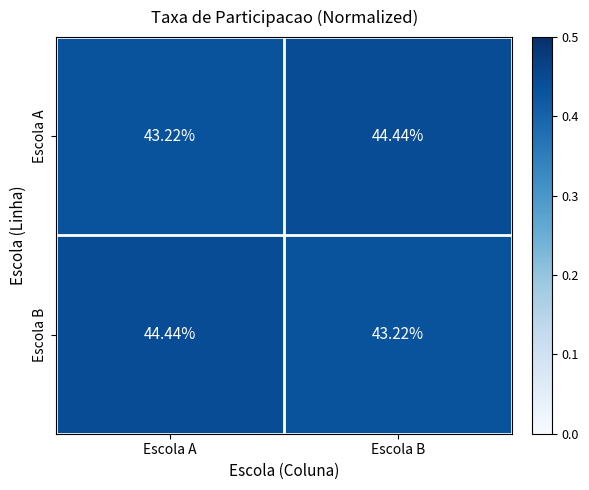

At which label does Escola B reach its minimum?

Escola B